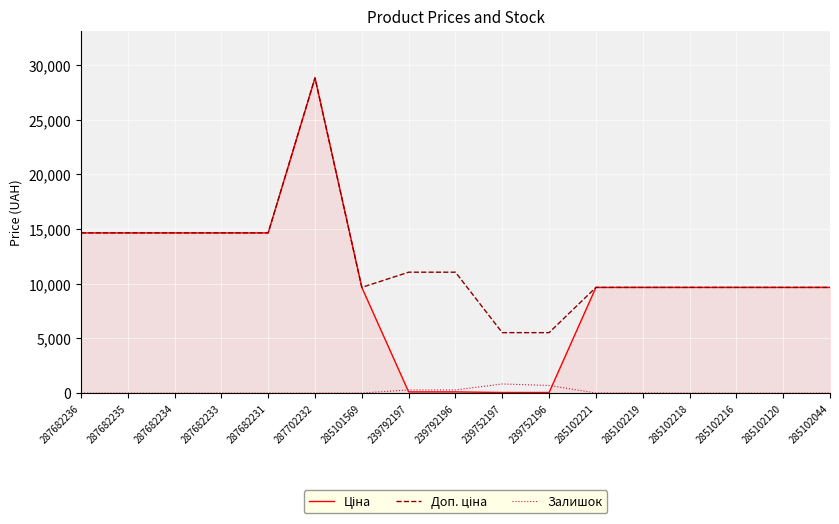

Is it true that Залишок equals 11.0 at 285102221?

True